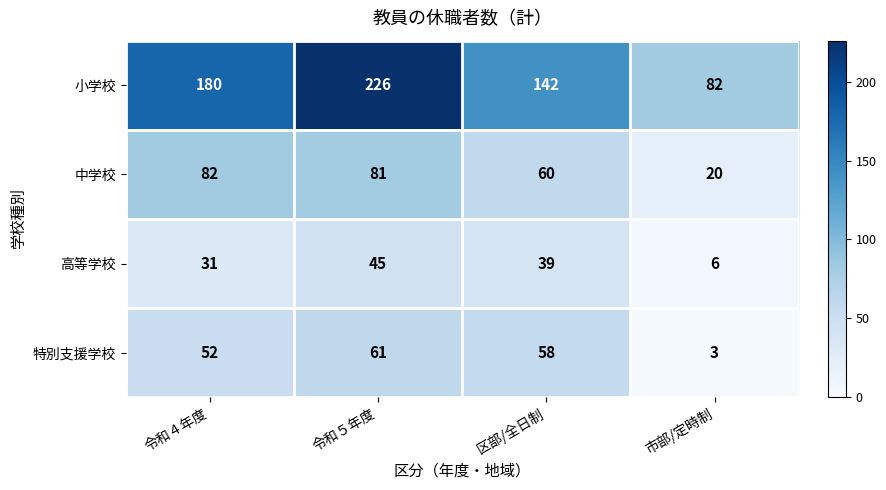

Where is 小学校 nearest to the value 154?

区部/全日制